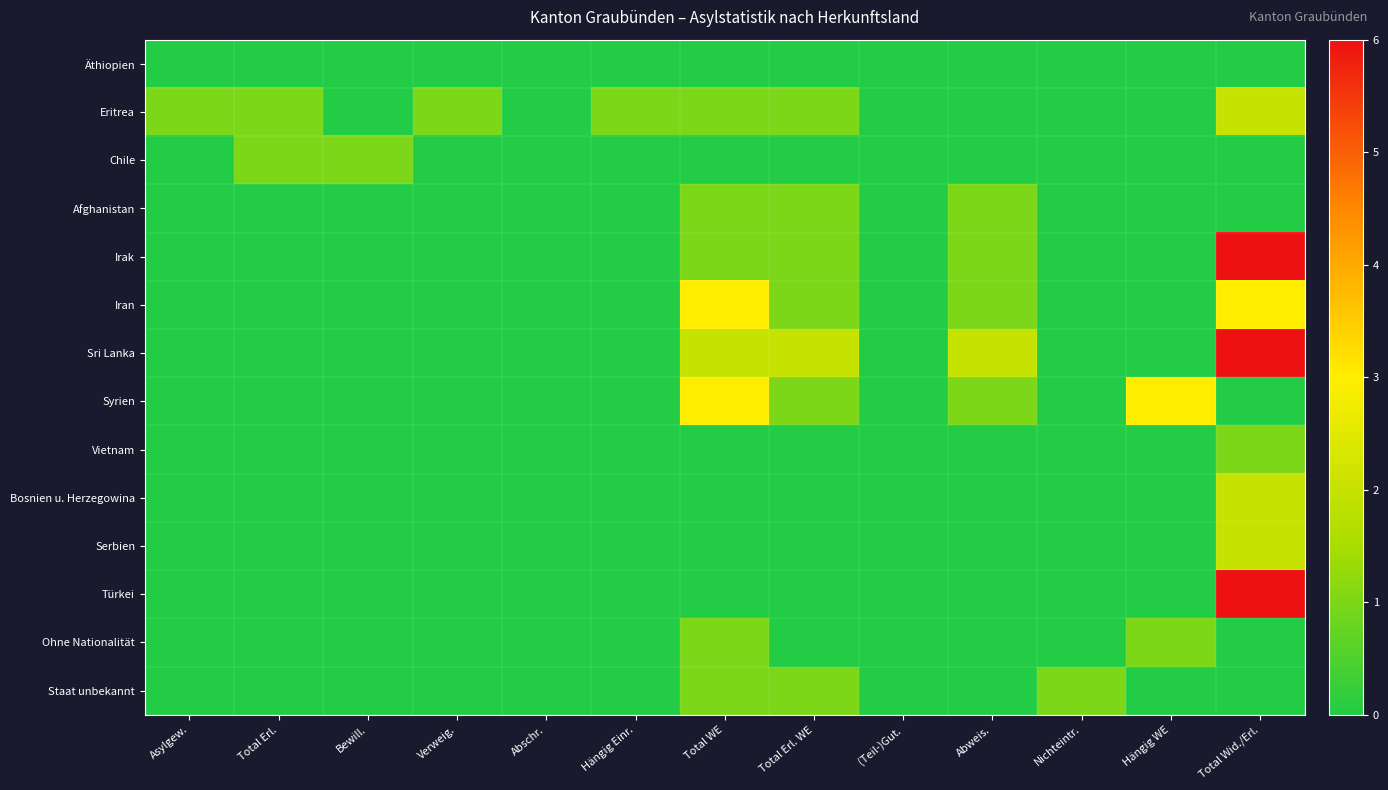

How many categories are shown in the chart?

13